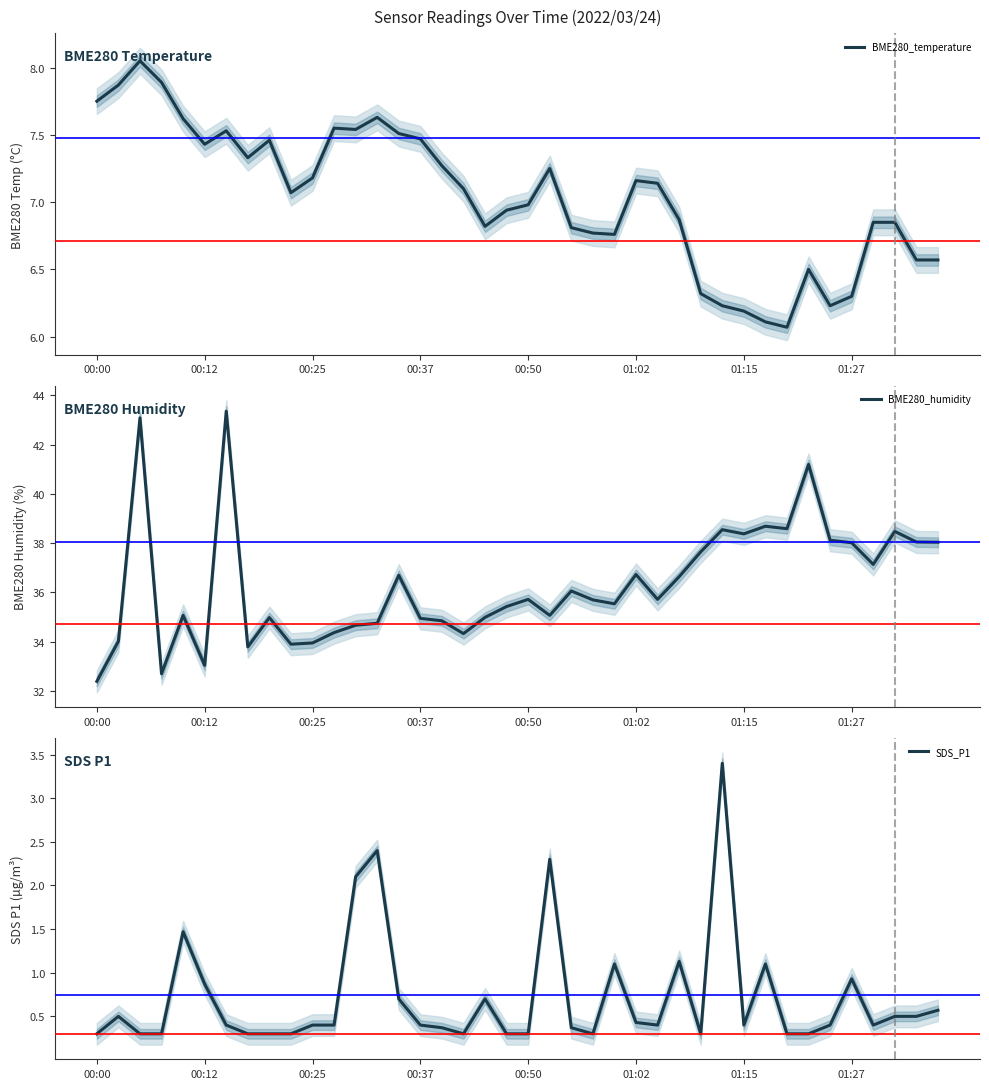

Is this an area chart (filled region under the line)?

No